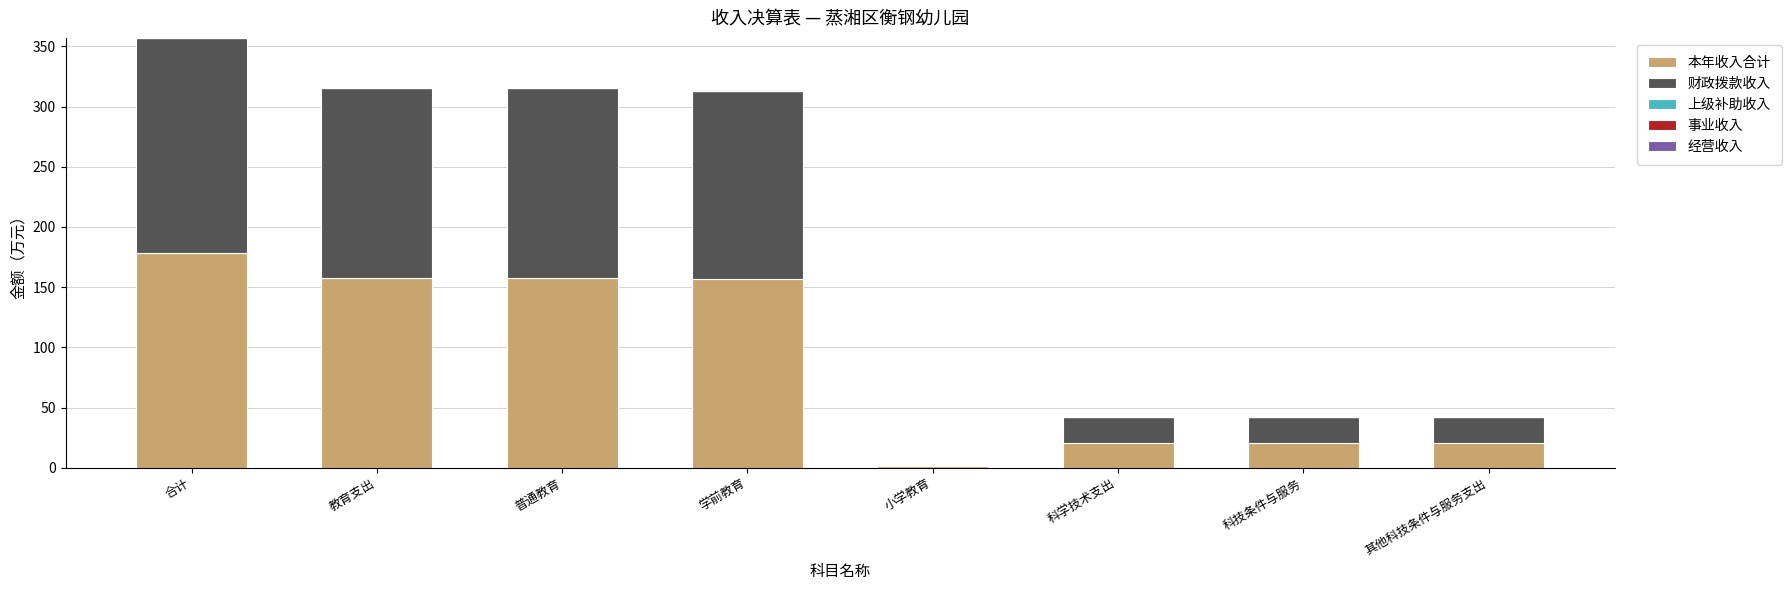

What is the difference between the maximum and minimum values in the 本年收入合计 series?

177.4